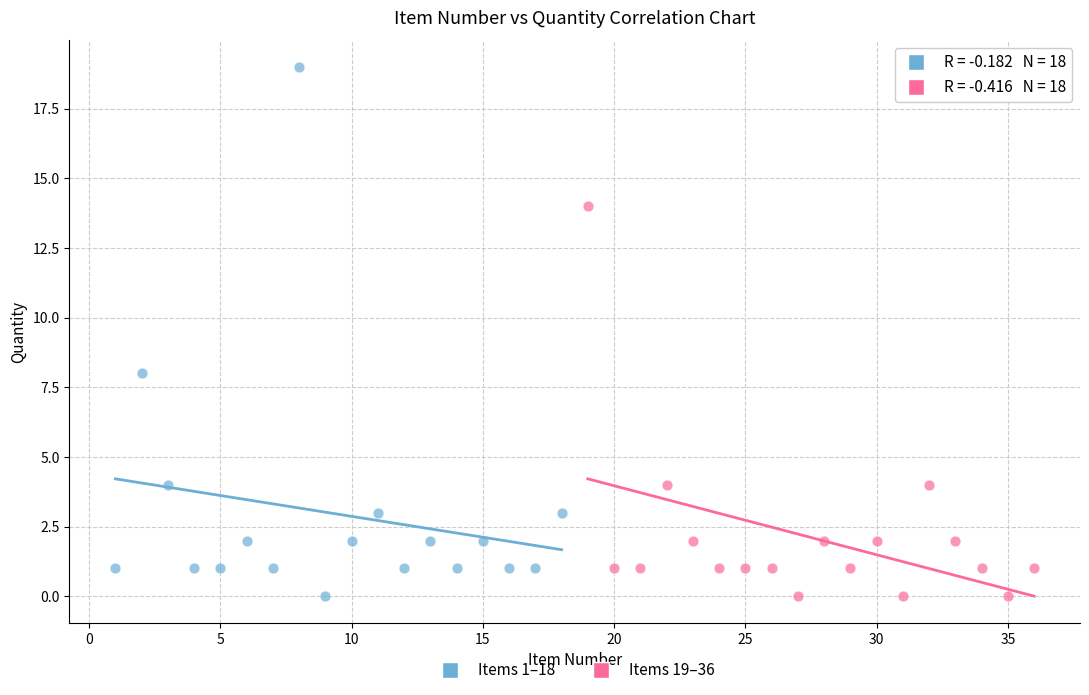

Which series contains the highest Y value?

Items 1–18